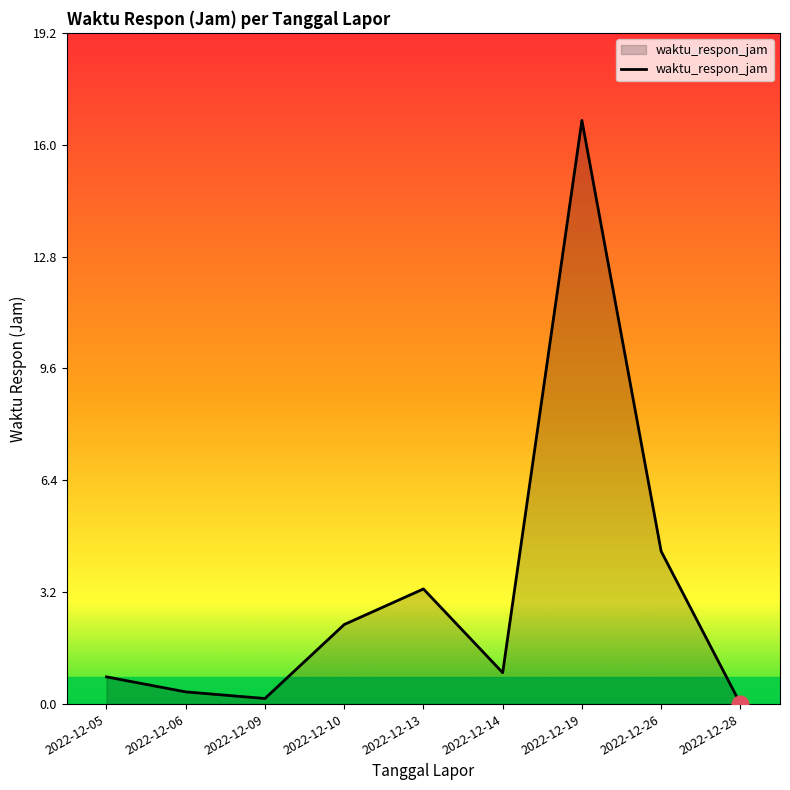

What is the greatest value displayed?

16.7